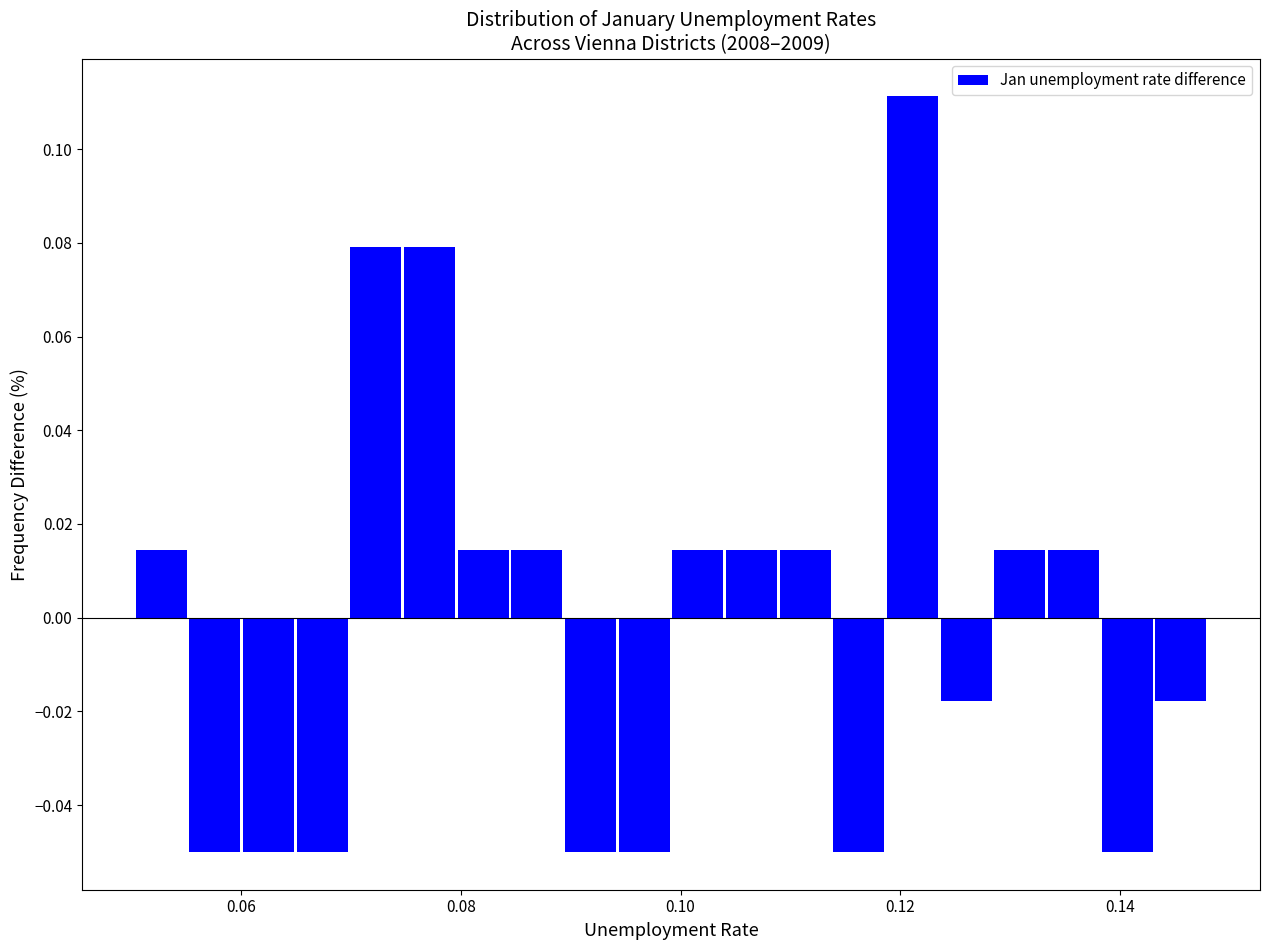

Around what value on the x-axis is the tallest bar? Give the approximate position of its centre, as read against the axis.

0.122